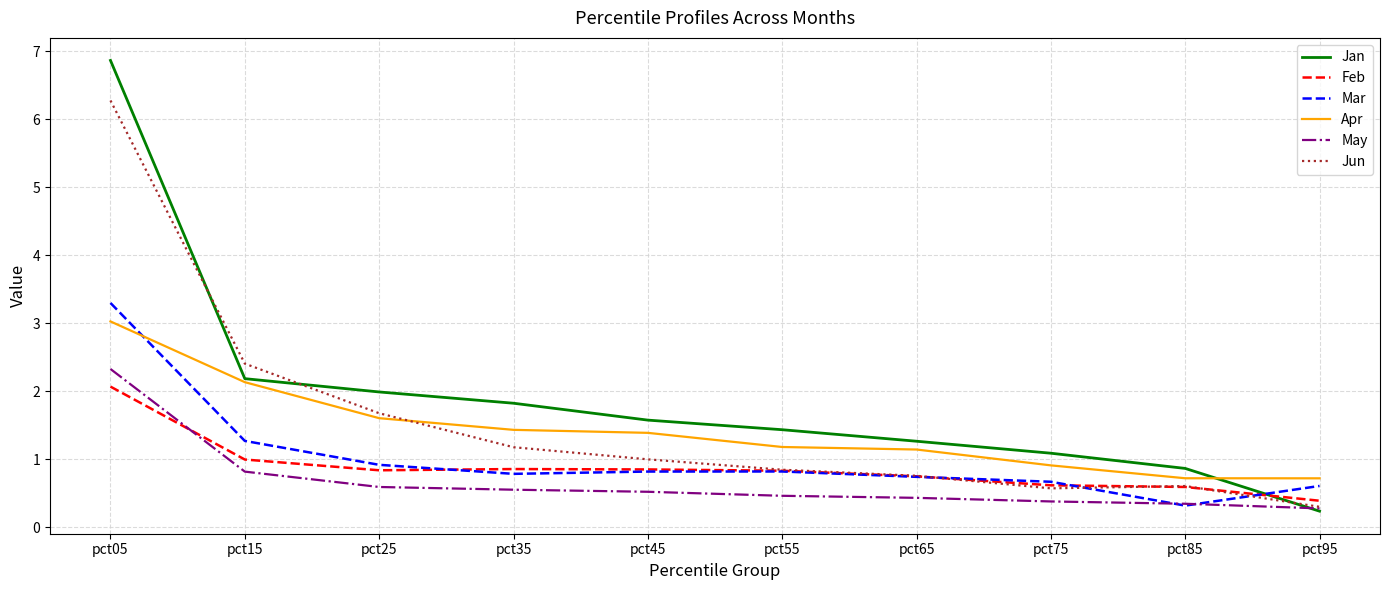

The Apr series shows 0.7 at pct35. True or false?

False